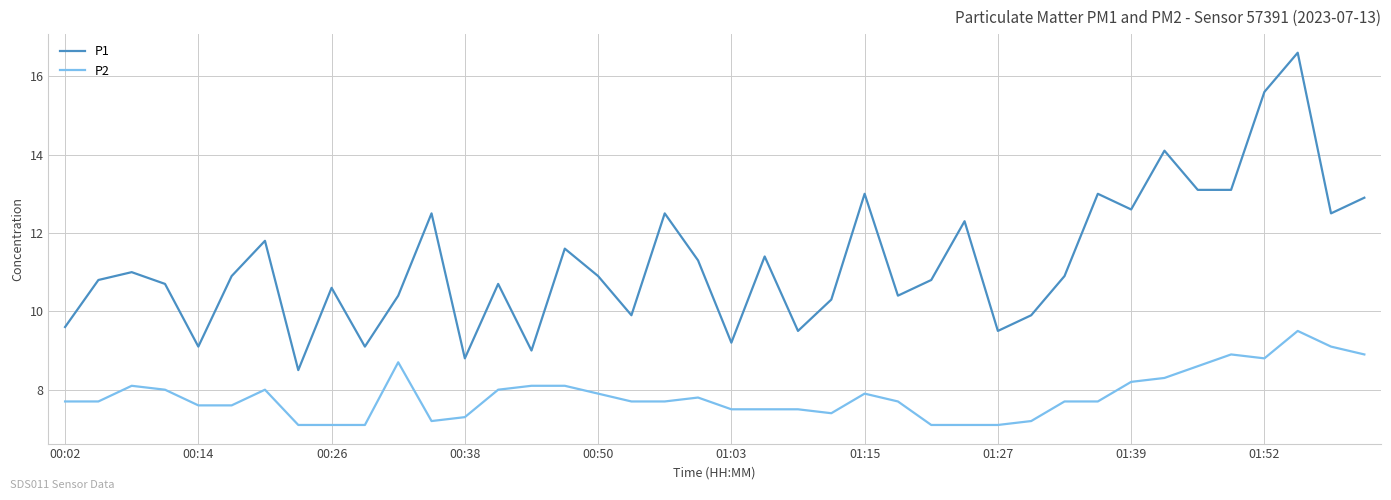

Which series has the largest range (max minus min)?

P1